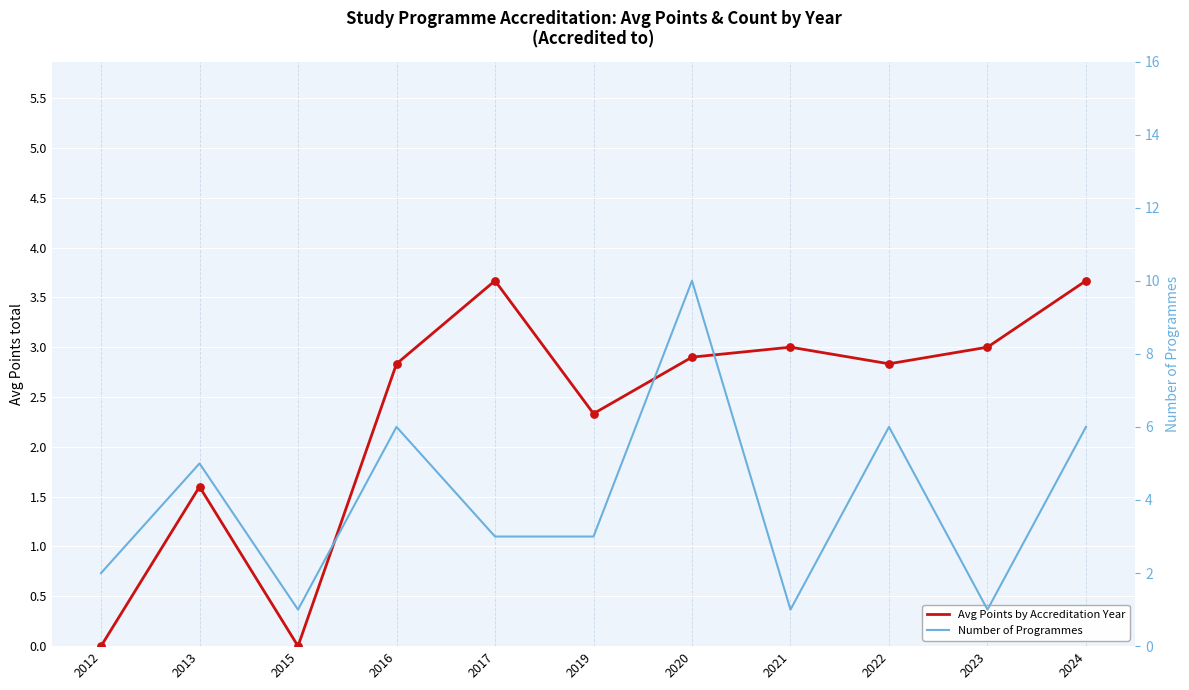

What is the total value across all series at 2013?

6.6